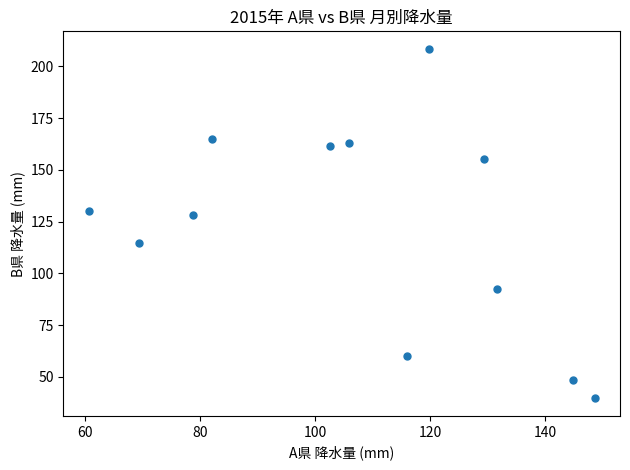

What Y value in the scatter plot is closest to 124?

128.0